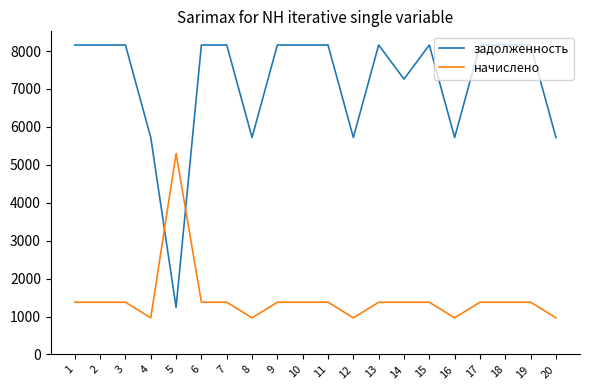

What is the difference between the maximum and minimum values in the задолженность series?

6917.5